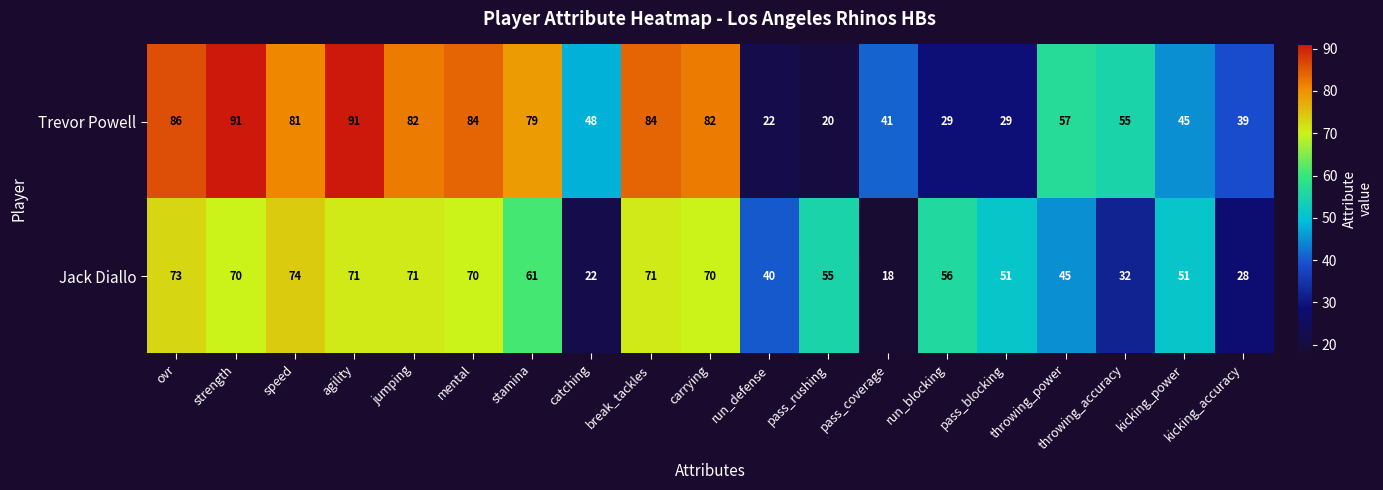

At how many categories does at least one series exceed 68?

9